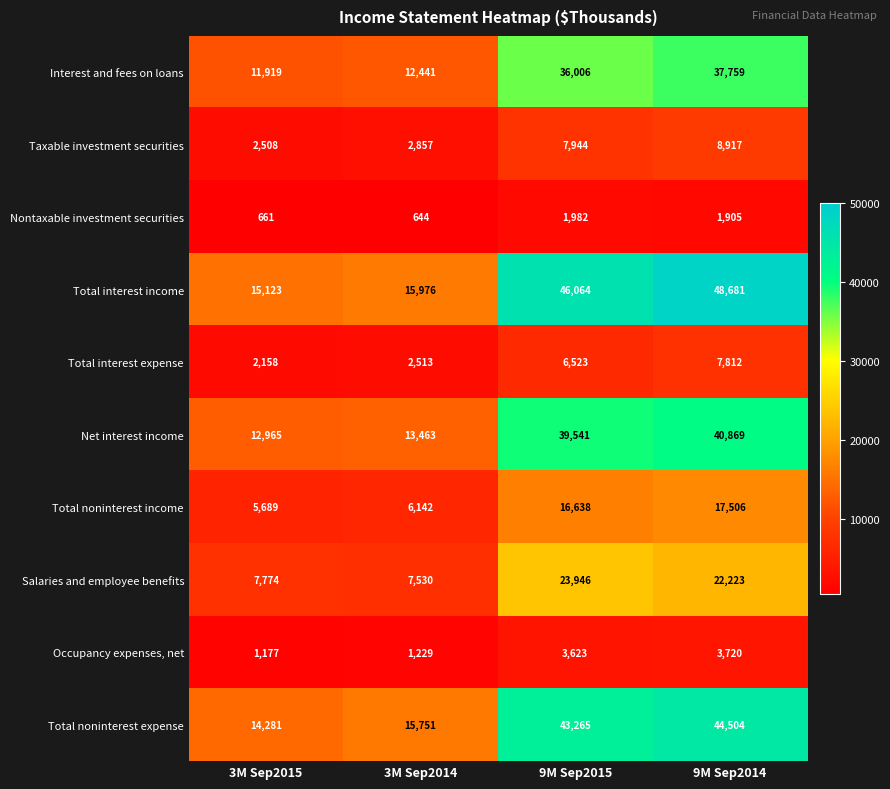

Which series has the widest spread of values?

Total interest income